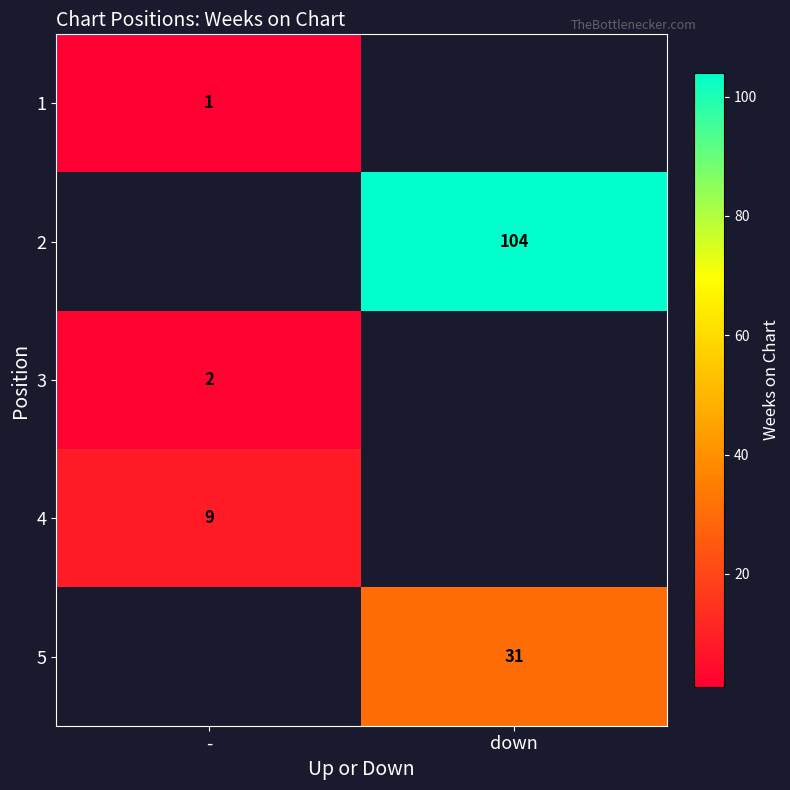

How many data points does each series have?

2